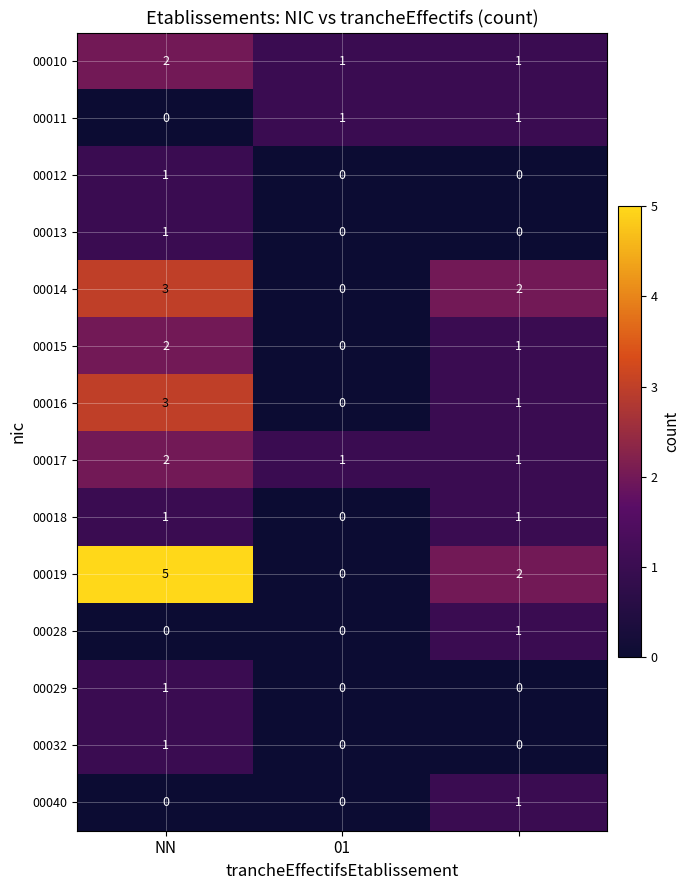

Count the 00040 values in the range 0 to 1.

3